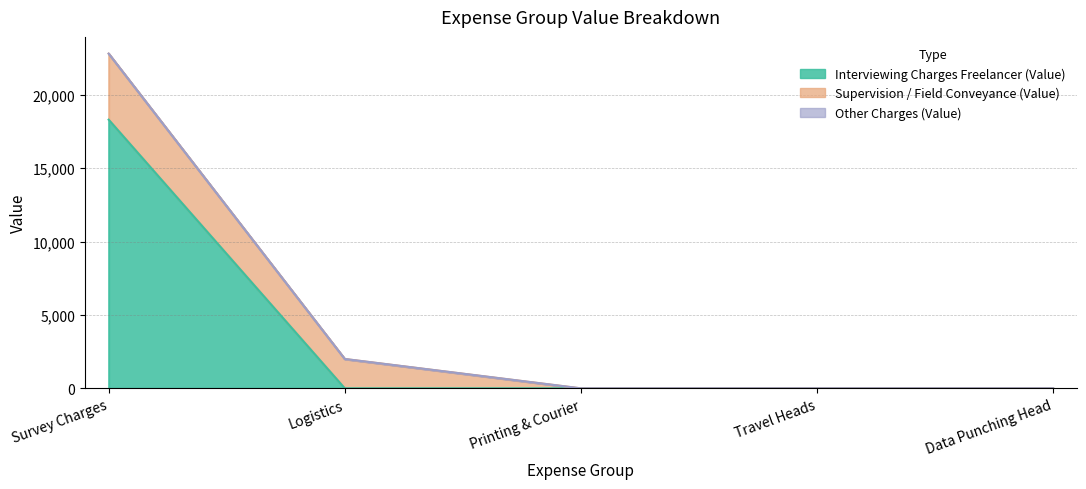

What is the difference between the highest and lowest values at Logistics?

2000